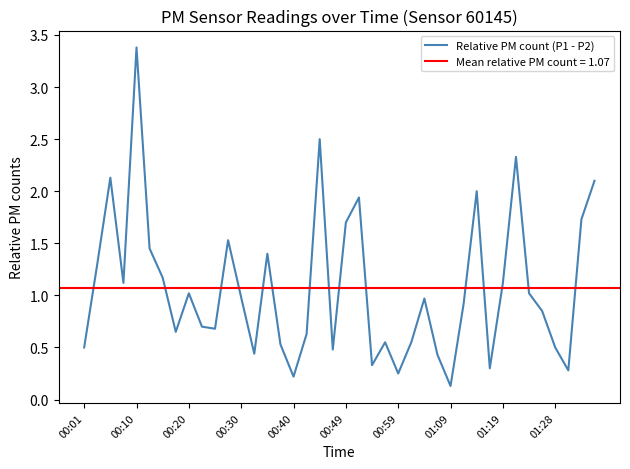

Is it true that the value at 33 is 2.3?

True